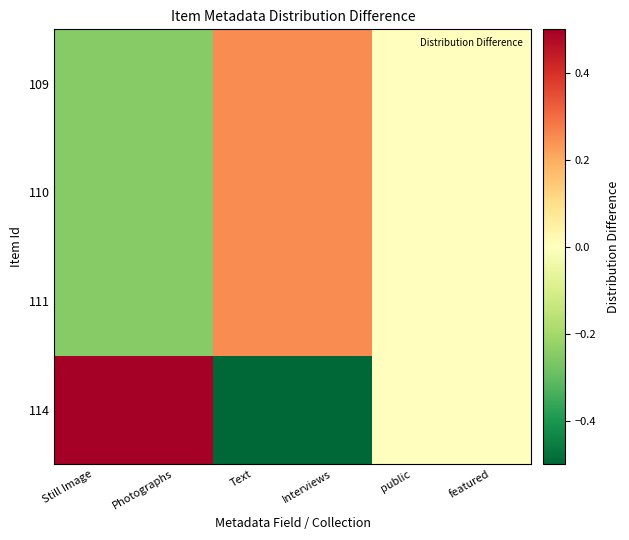

Which series has the largest total across all categories?

114